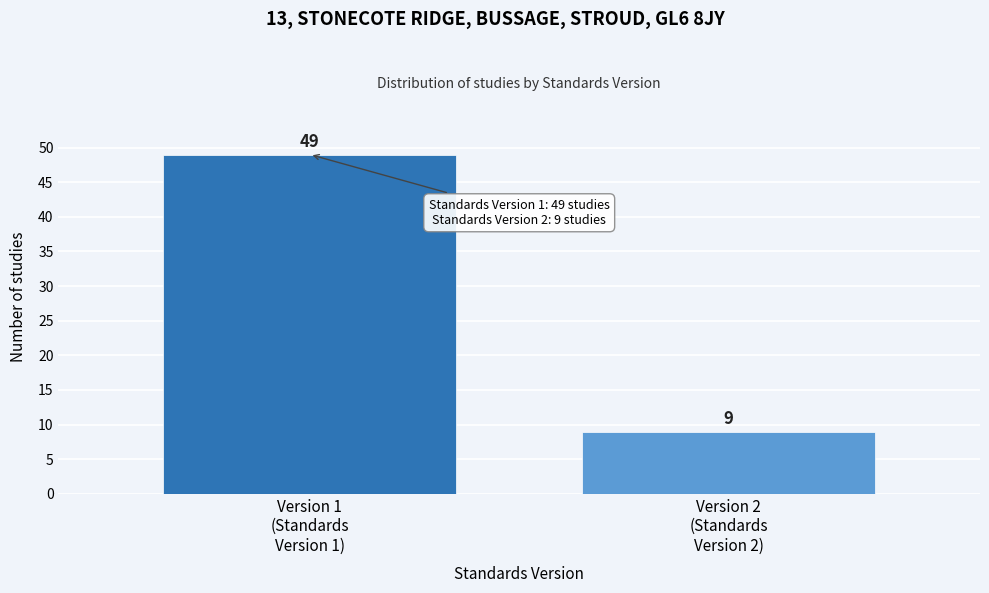

Reading left to right, list all the values displayed in this chart.

49	9